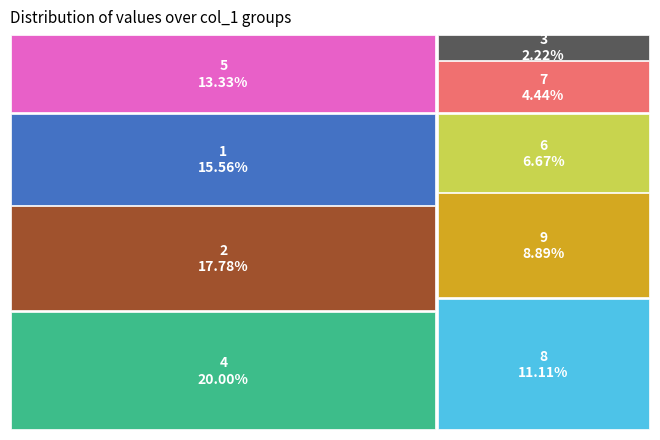

True or false: 1 accounts for 26% of the total.

False